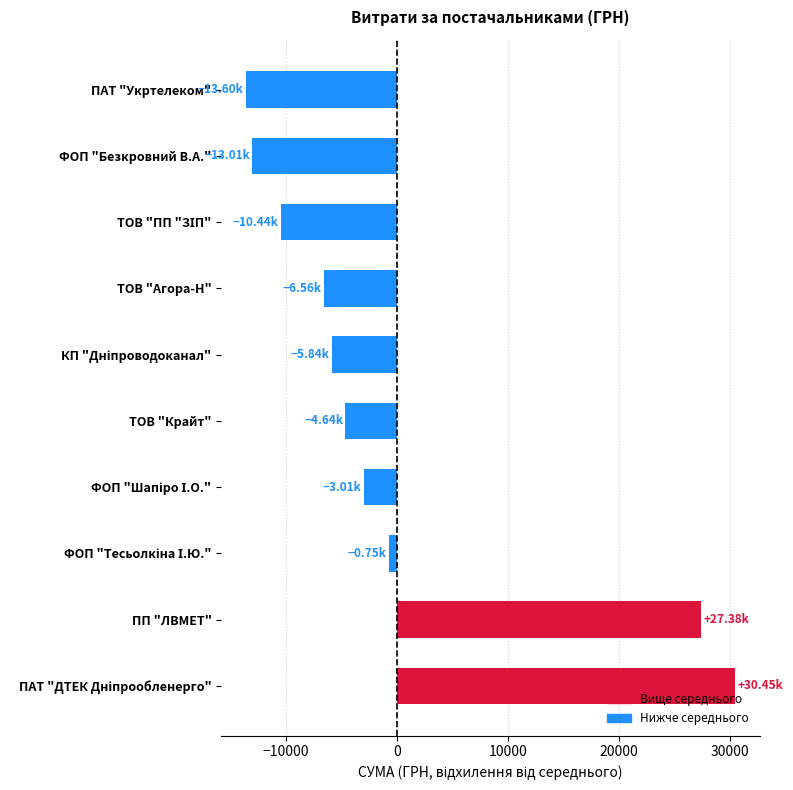

Which has a higher value, ТОВ "Крайт" or ПП "ЛВМЕТ"?

ПП "ЛВМЕТ"